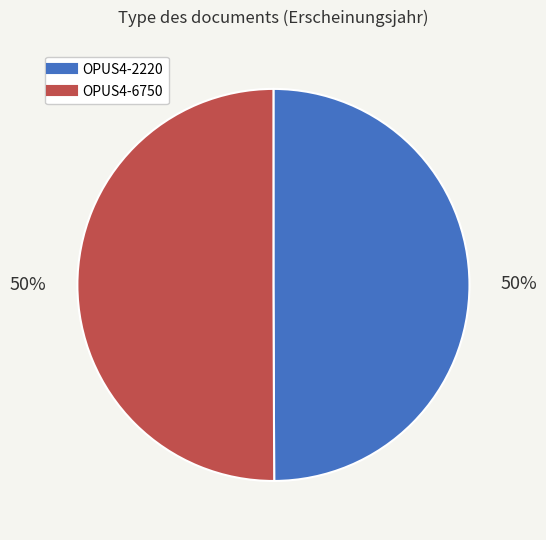

Is the sum of OPUS4-6750 and OPUS4-2220 greater than half?

Yes